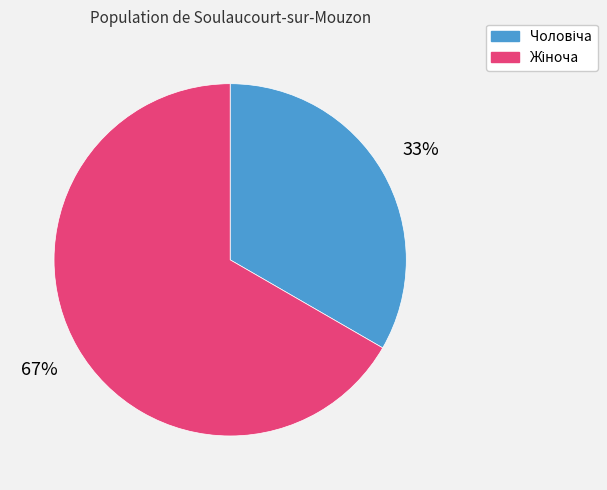

Does any single category account for the majority?

Yes